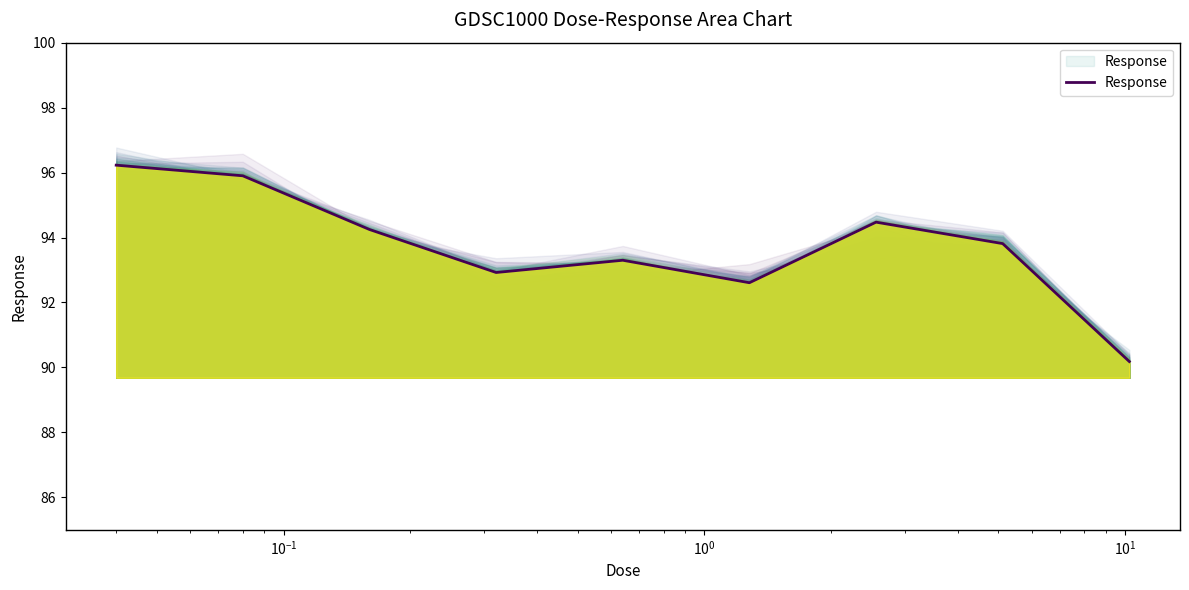

What is the smallest value displayed?

90.2